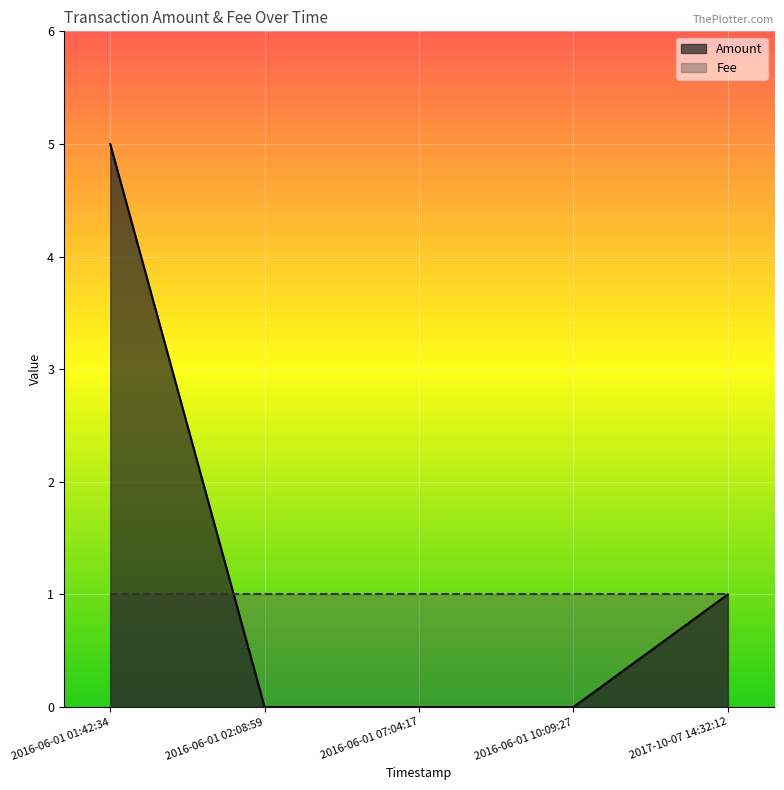

Does the chart display data point markers on the line(s)?

No